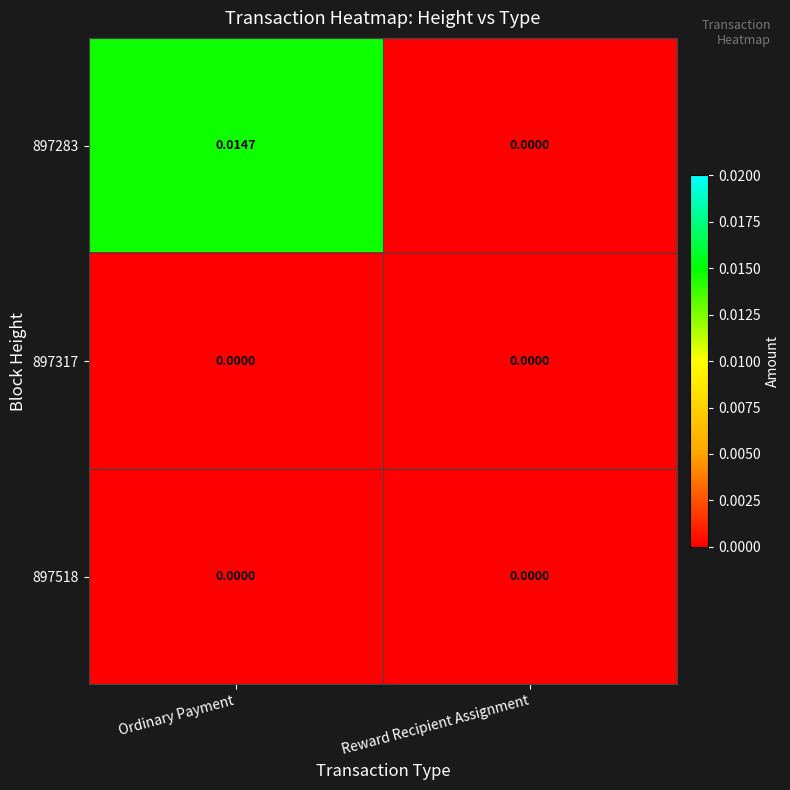

List the labels in order of 897283 value, largest first.

Ordinary Payment, Reward Recipient Assignment